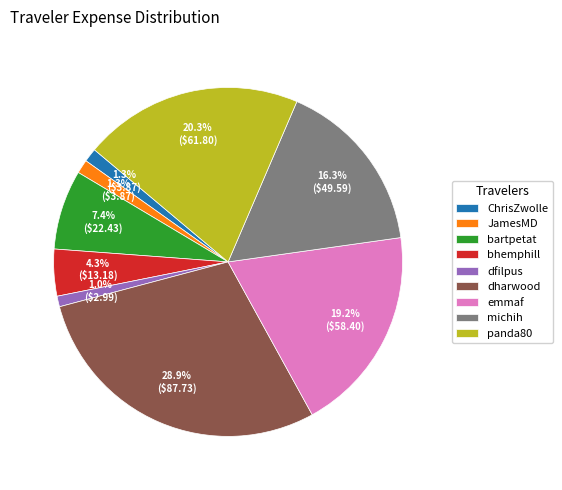

Does ChrisZwolle represent more than half of the total?

No